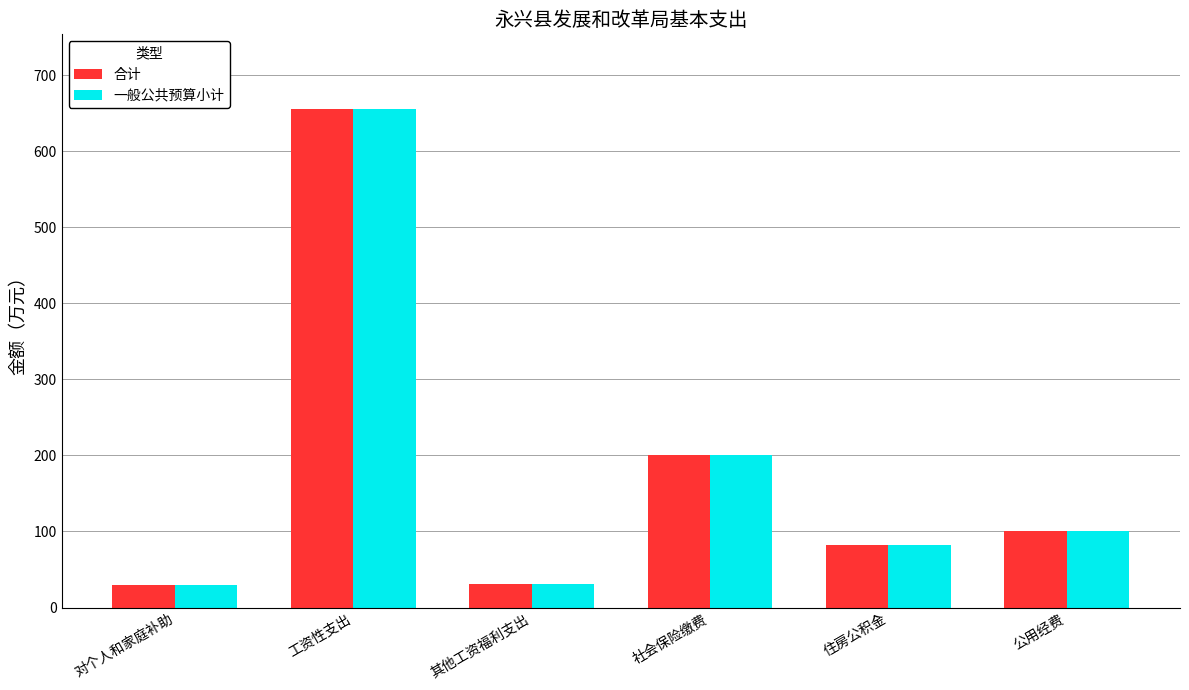

What is the label of the 2nd bar from the left?

工资性支出